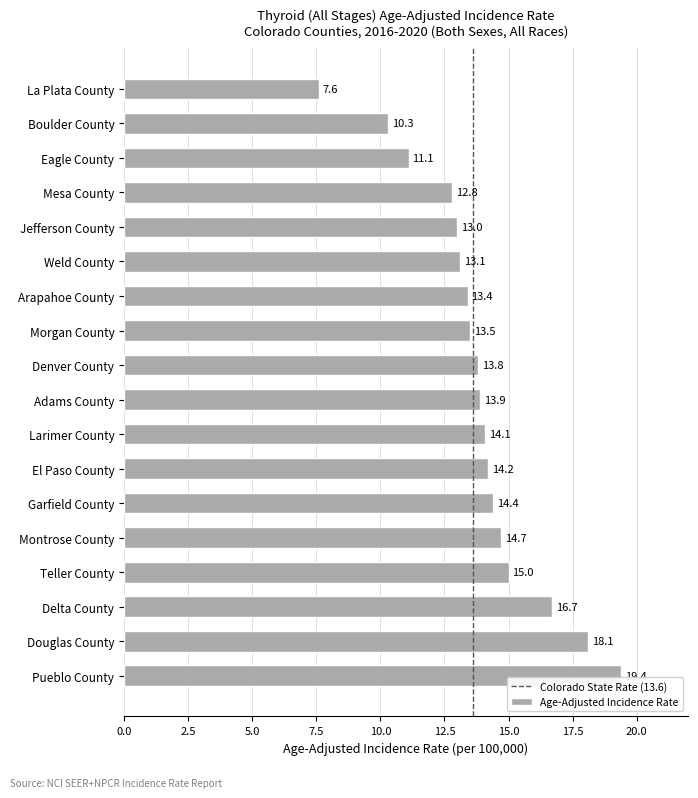

True or false: the data shows 10.3 at Boulder County.

True